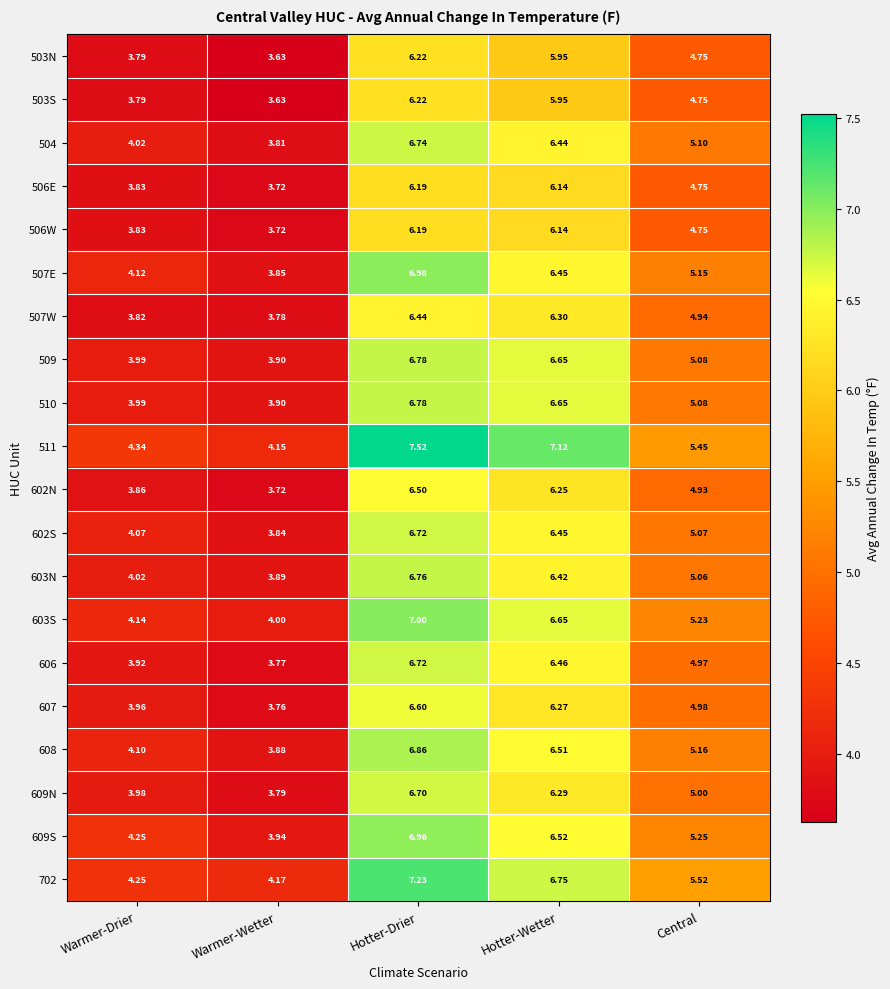

List the labels in order of 608 value, smallest first.

Warmer-Wetter, Warmer-Drier, Central, Hotter-Wetter, Hotter-Drier